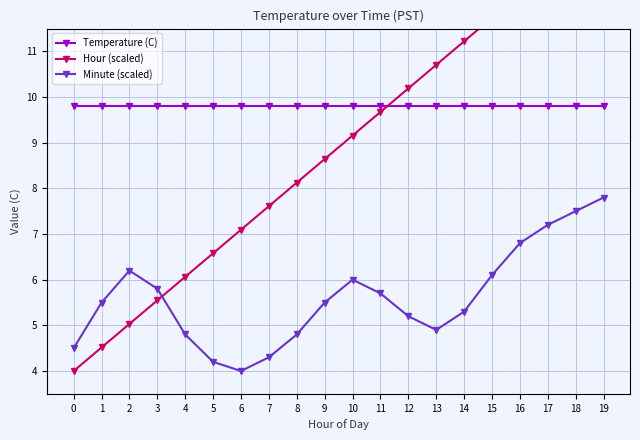

Which series ends up on top after the final intersection of Hour (scaled) and Temperature (C)?

Hour (scaled)